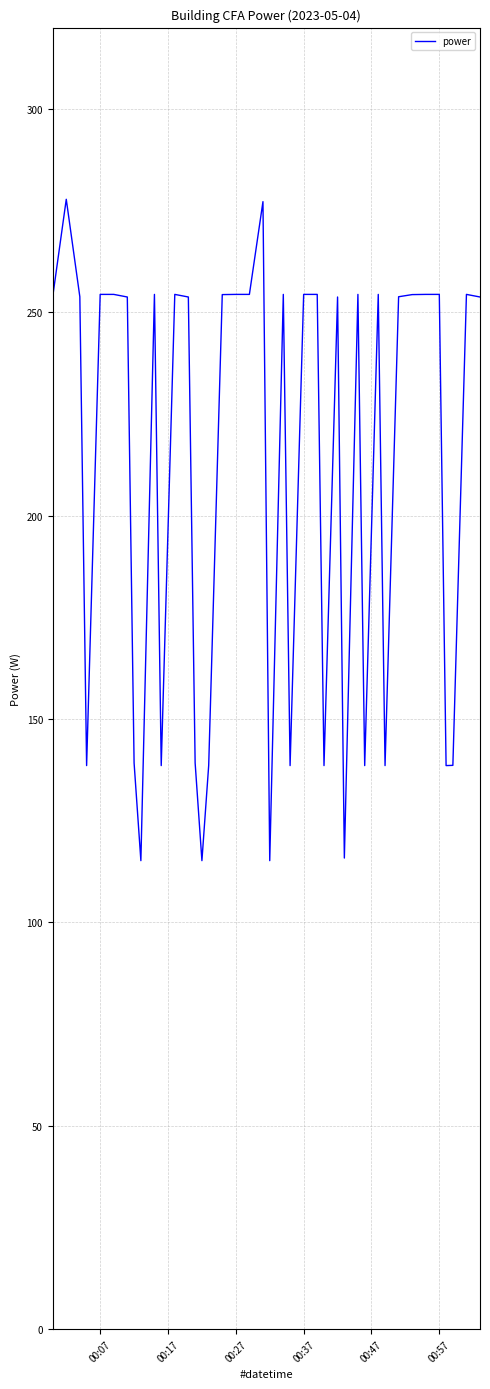

What is the maximum value shown in the chart?

277.8